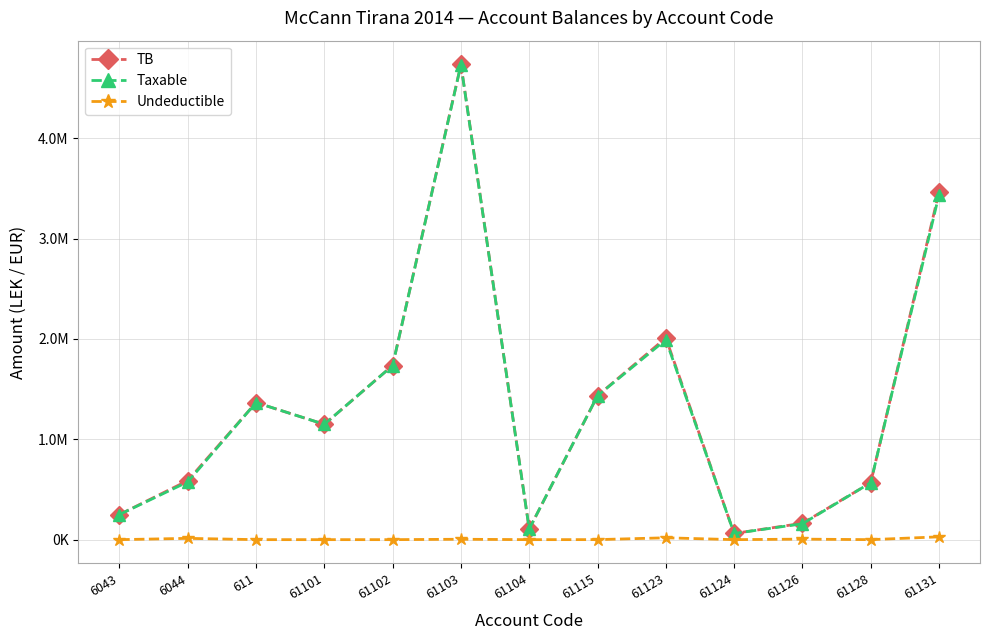

Does the chart have visible grid lines?

Yes